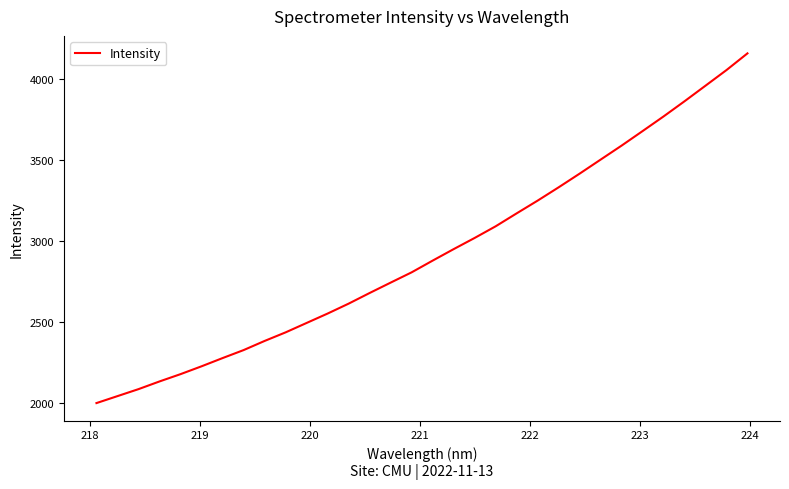

What is the greatest value displayed?

4158.9